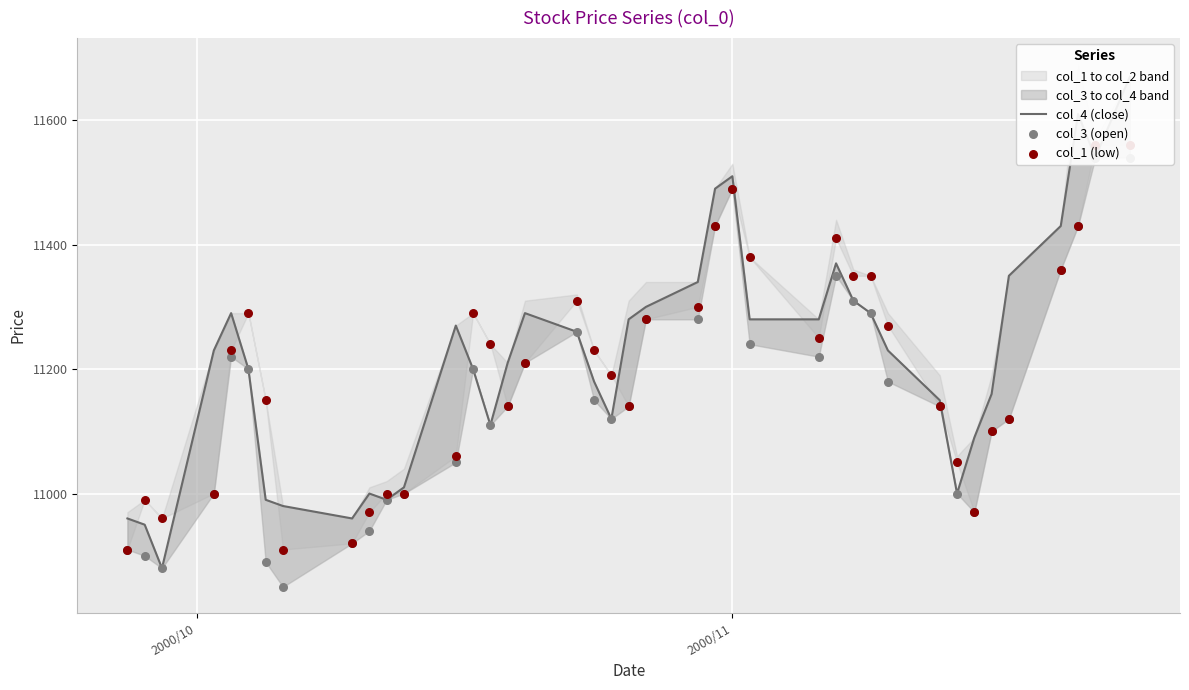

What is the total value across all series at 2000/10?

32780